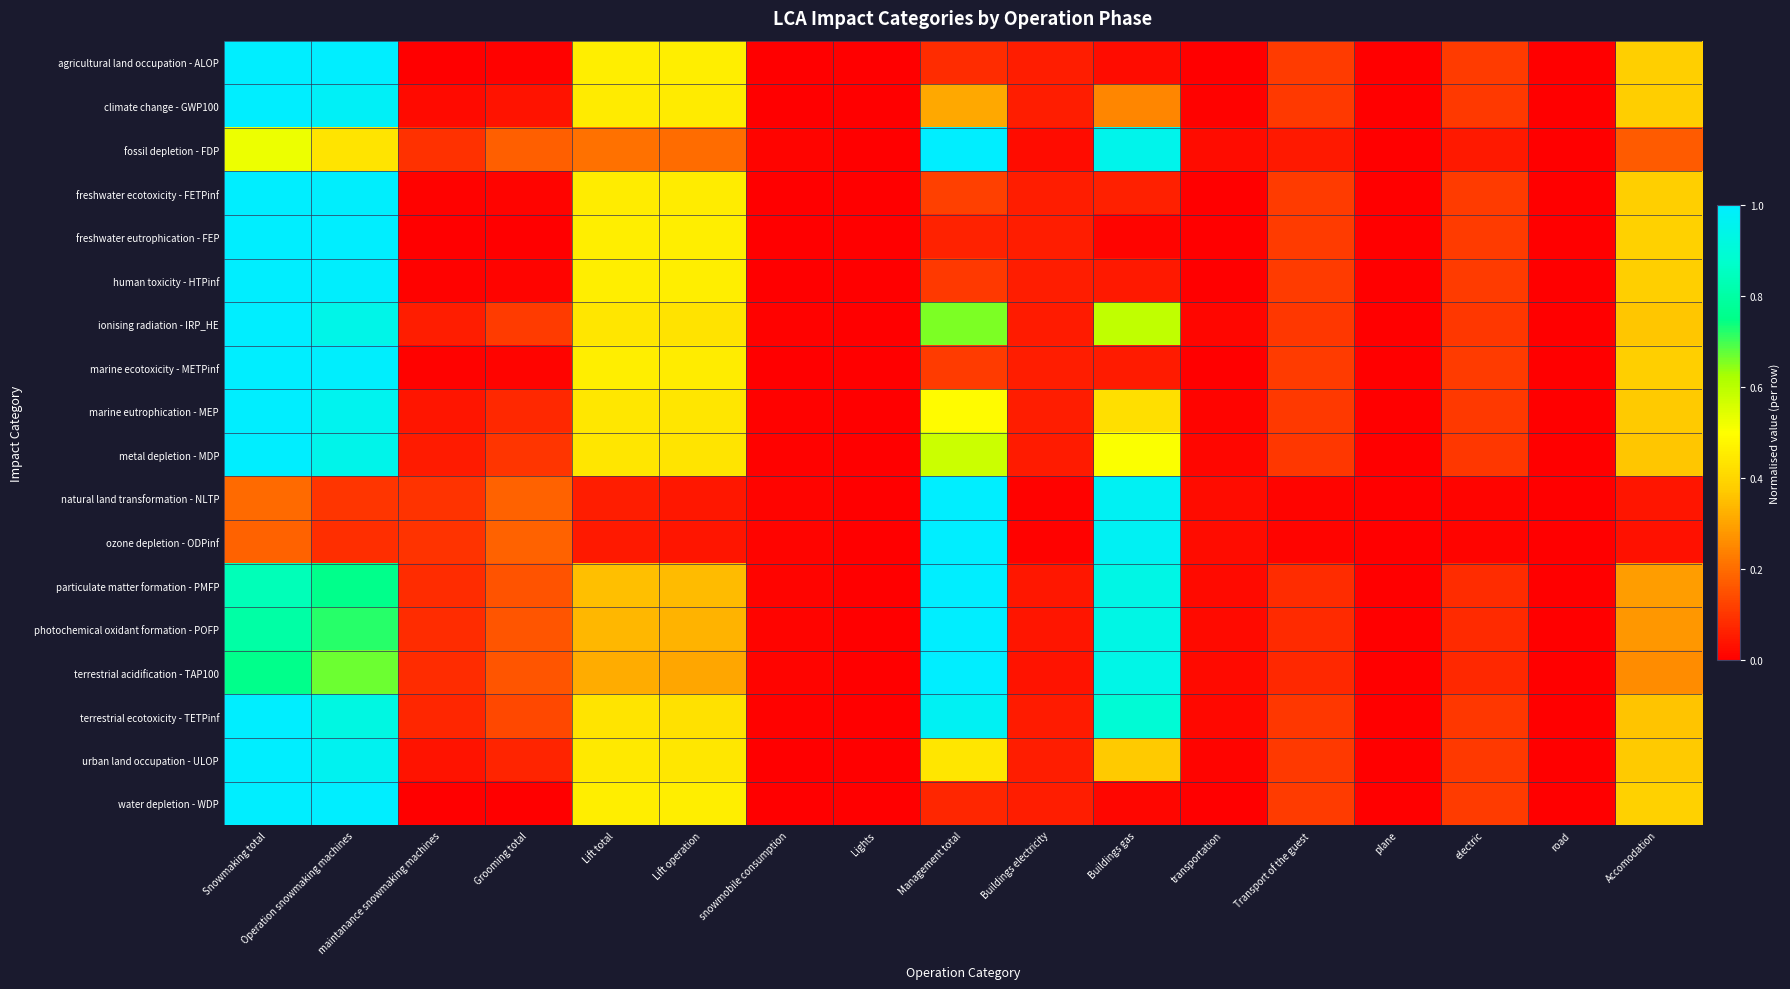

List the series in order of their peak value, lowest first.

agricultural land occupation - ALOP, climate change - GWP100, fossil depletion - FDP, freshwater ecotoxicity - FETPinf, freshwater eutrophication - FEP, human toxicity - HTPinf, ionising radiation - IRP_HE, marine ecotoxicity - METPinf, marine eutrophication - MEP, metal depletion - MDP, natural land transformation - NLTP, ozone depletion - ODPinf, particulate matter formation - PMFP, photochemical oxidant formation - POFP, terrestrial acidification - TAP100, terrestrial ecotoxicity - TETPinf, urban land occupation - ULOP, water depletion - WDP